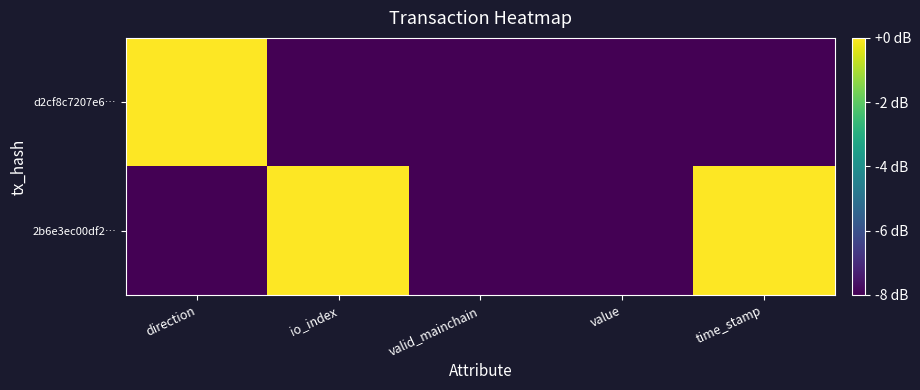

List the series in order of their overall mean, highest first.

2b6e3ec00df2…, d2cf8c7207e6…